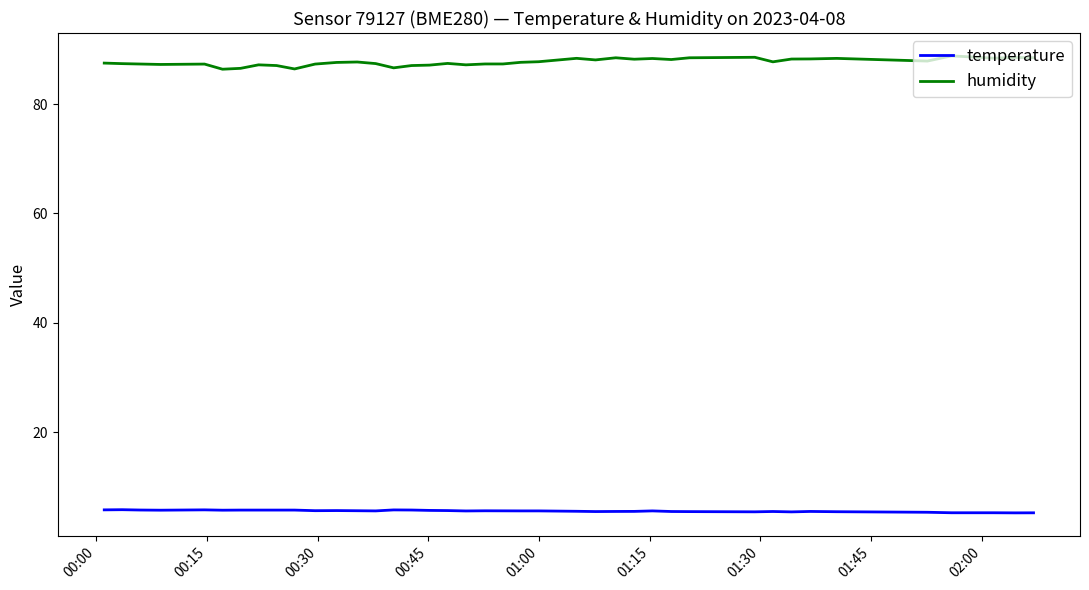

Which series has the largest range (max minus min)?

humidity